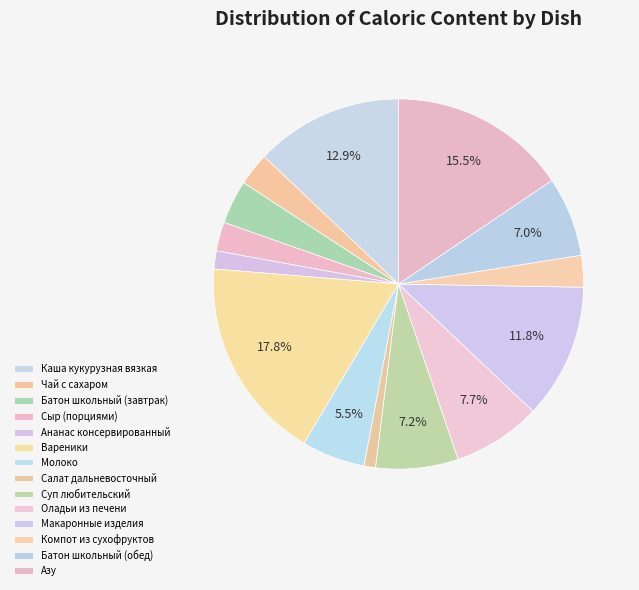

Which slice is the smallest?

Салат дальневосточный